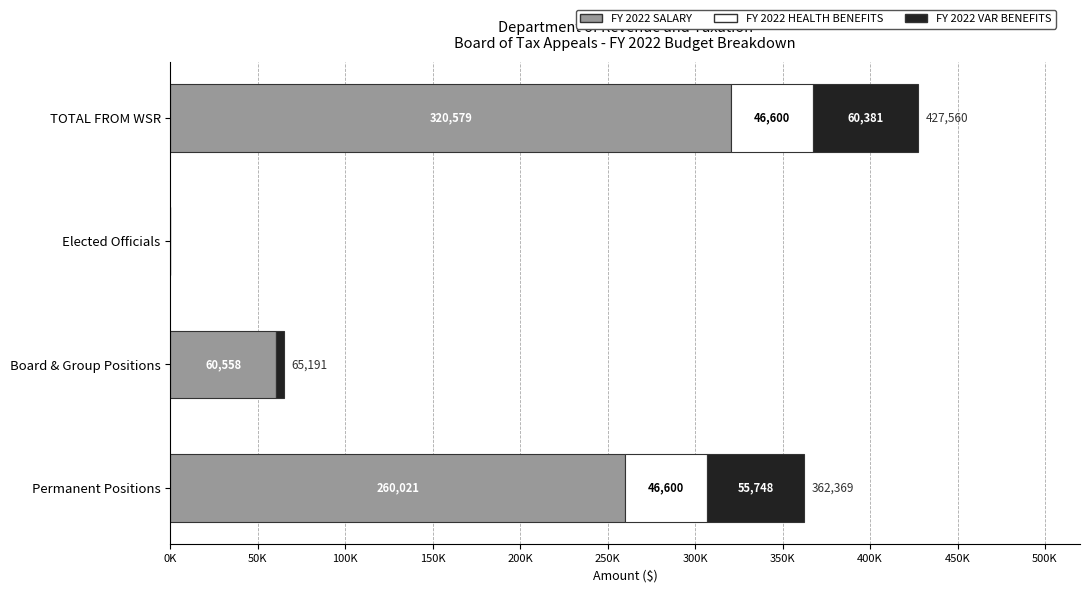

What are all the series names shown in the legend?

FY 2022 SALARY, FY 2022 HEALTH BENEFITS, FY 2022 VAR BENEFITS